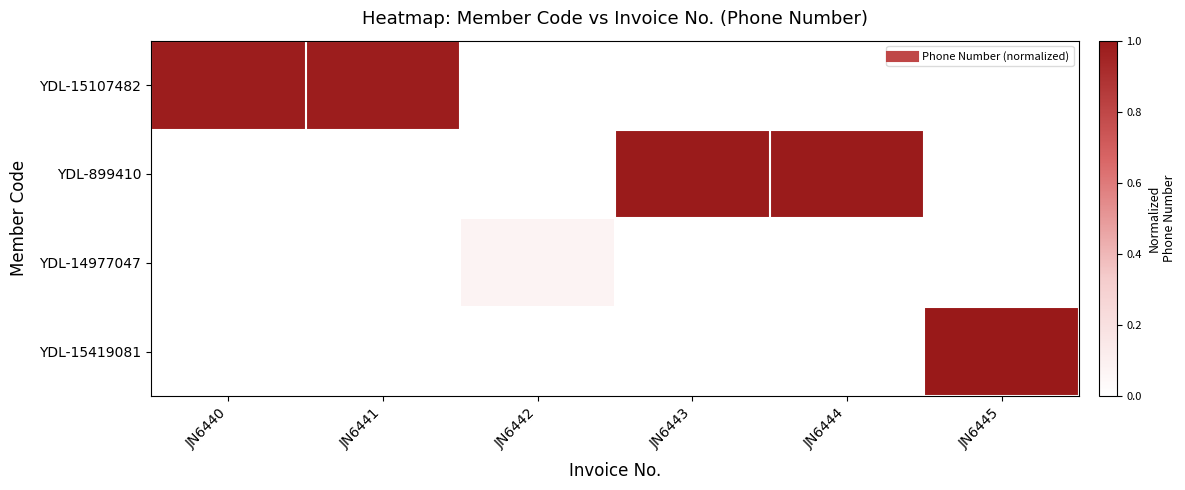

At which category is the sum across all series the highest?

JN6445